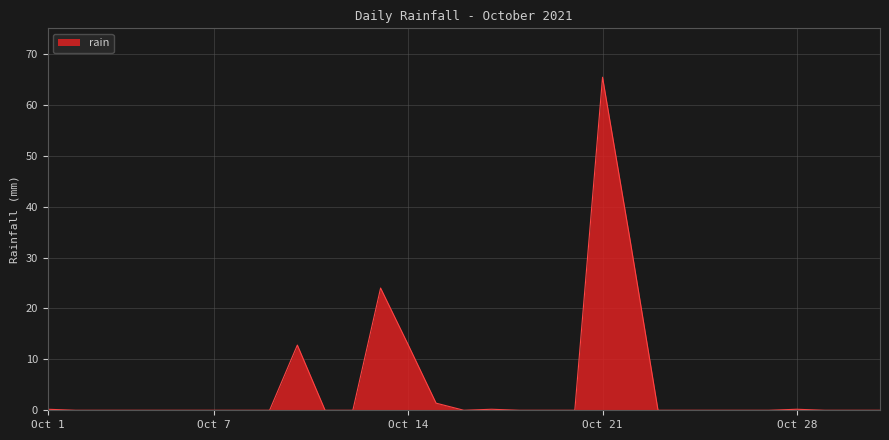

How many categories are shown in the chart?

31